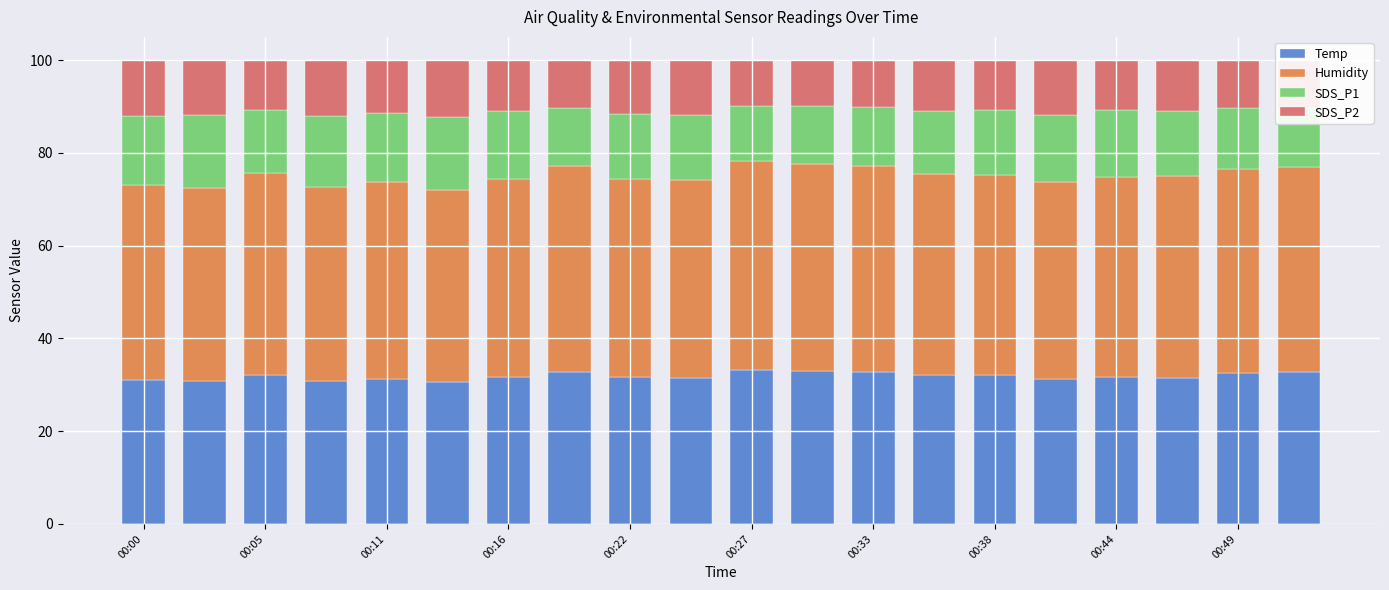

What is the difference between the maximum and minimum values in the Temp series?

2.6